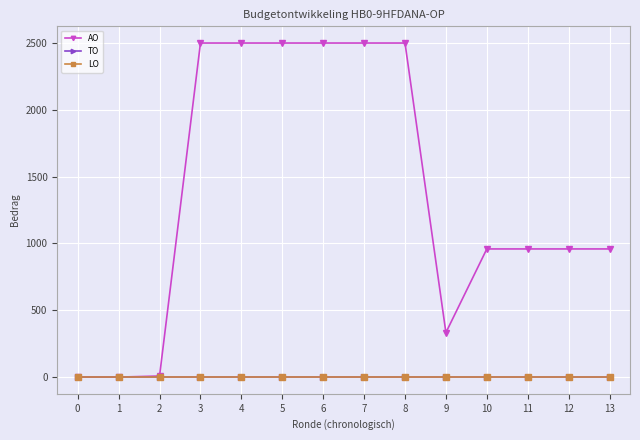

What is the spread (max minus min) of values at 13?

959